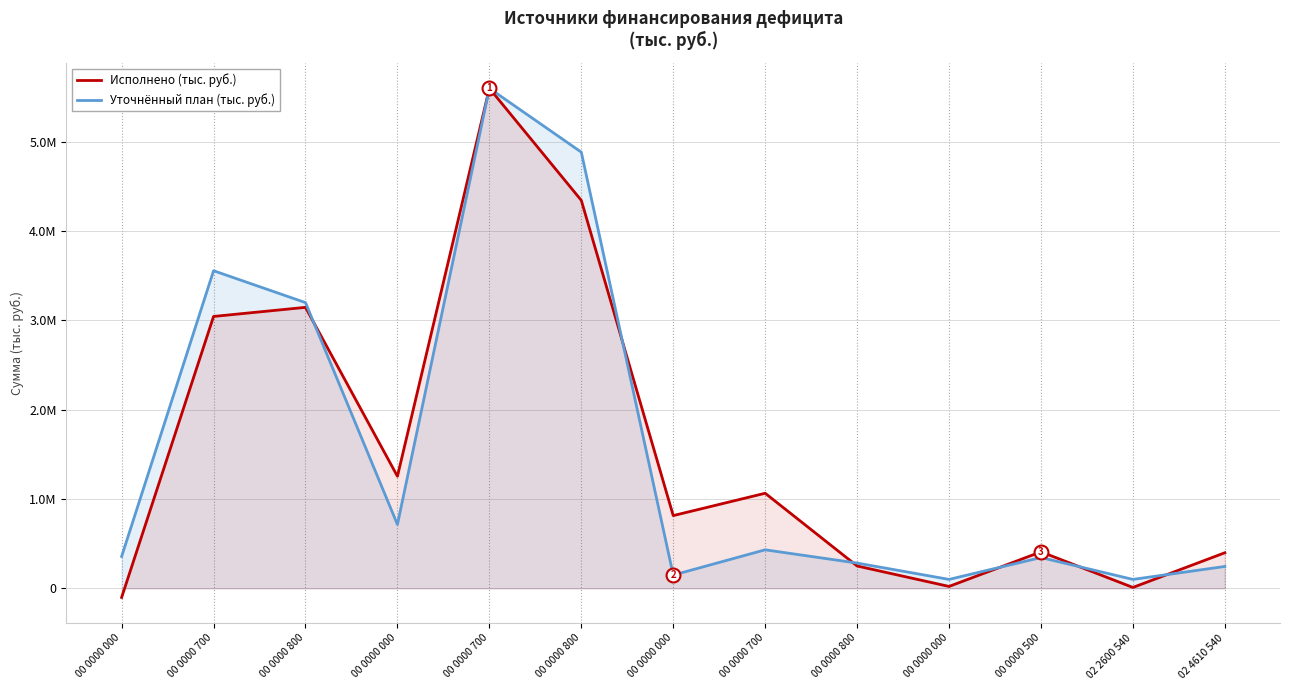

Where is Уточнённый план (тыс. руб.) nearest to the value 2850000?

00 0000 800